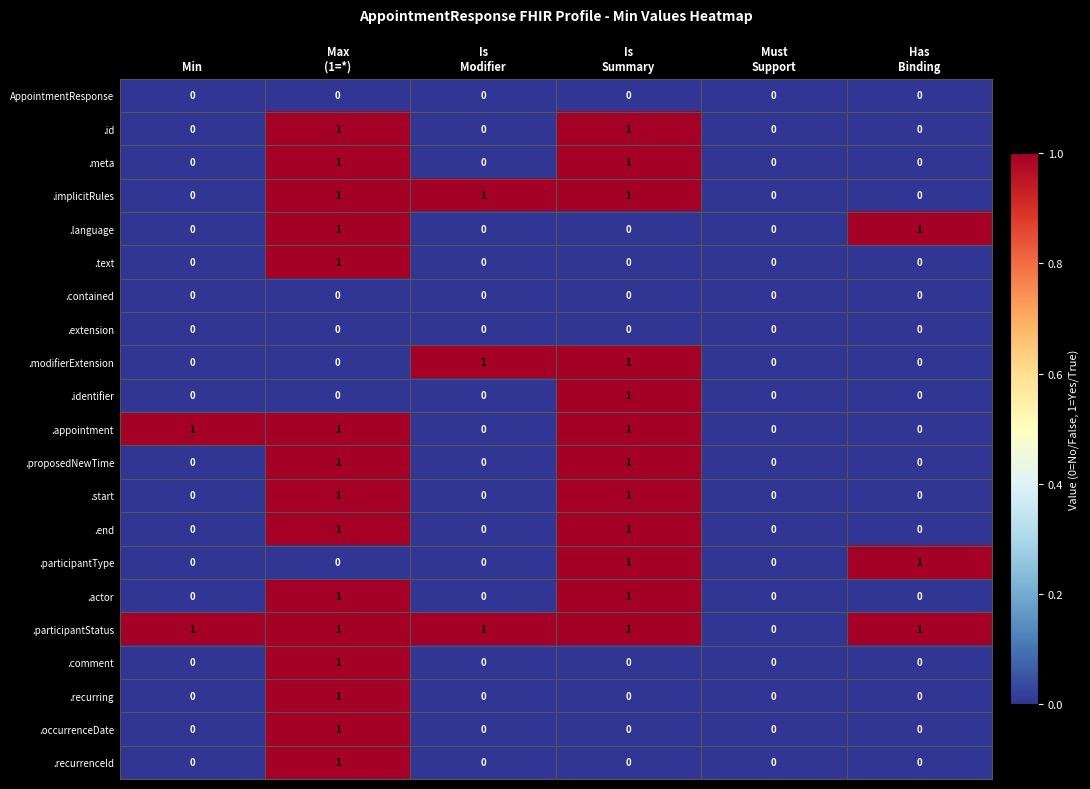

True or false: .participantStatus has a value of 1 at Min.

True